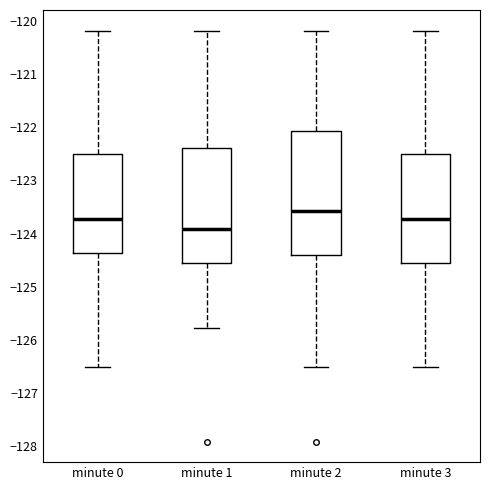

Comparing the boxes themselves (not the whiskers), which one is the tallest?

minute 2